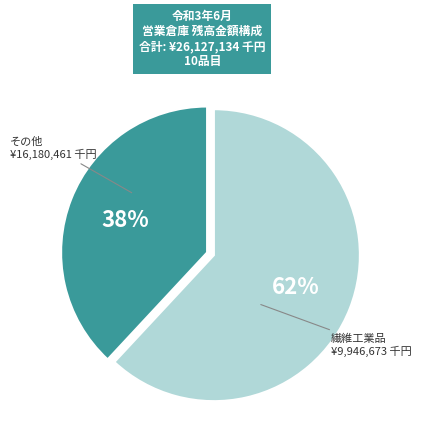

To the nearest percent, what is the average slice percentage?

50%